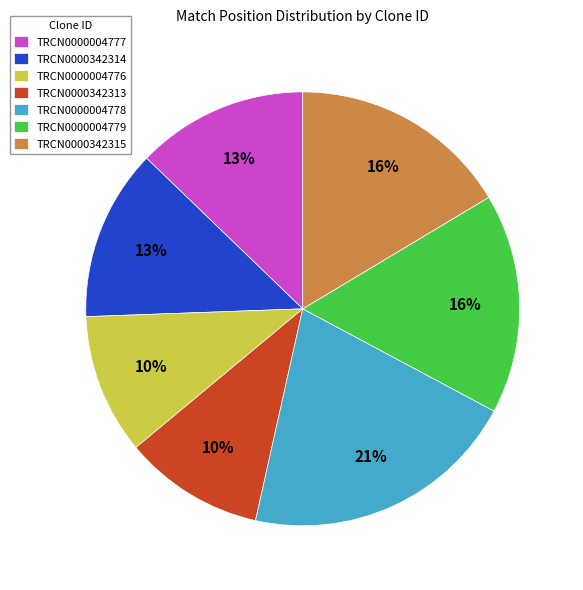

What is the largest slice in the pie chart?

TRCN0000004778